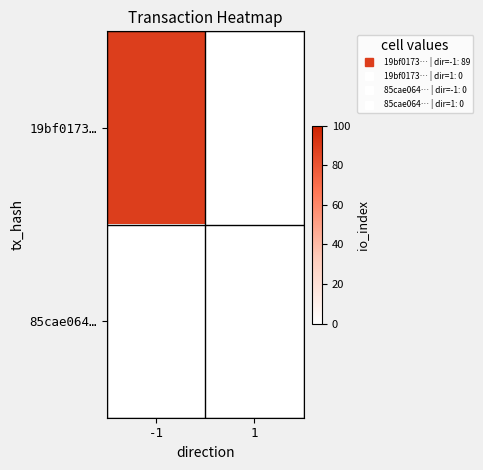

Reading left to right, what are all the values shown in this chart?

19bf0173…: -1=89	1=0
85cae064…: -1=0	1=0